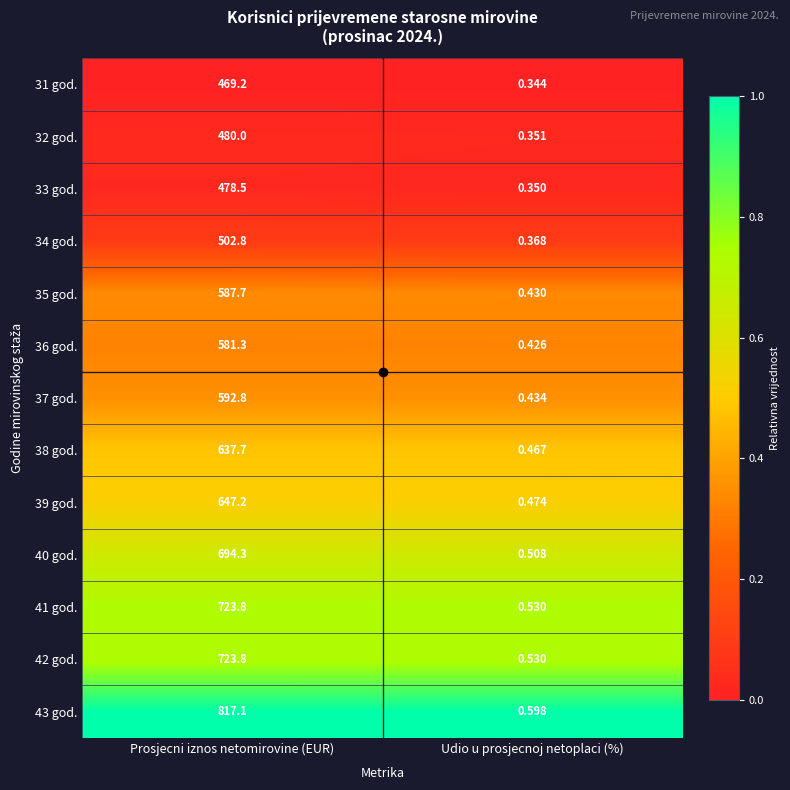

At which category is the sum across all series the highest?

Prosjecni iznos netomirovine (EUR)